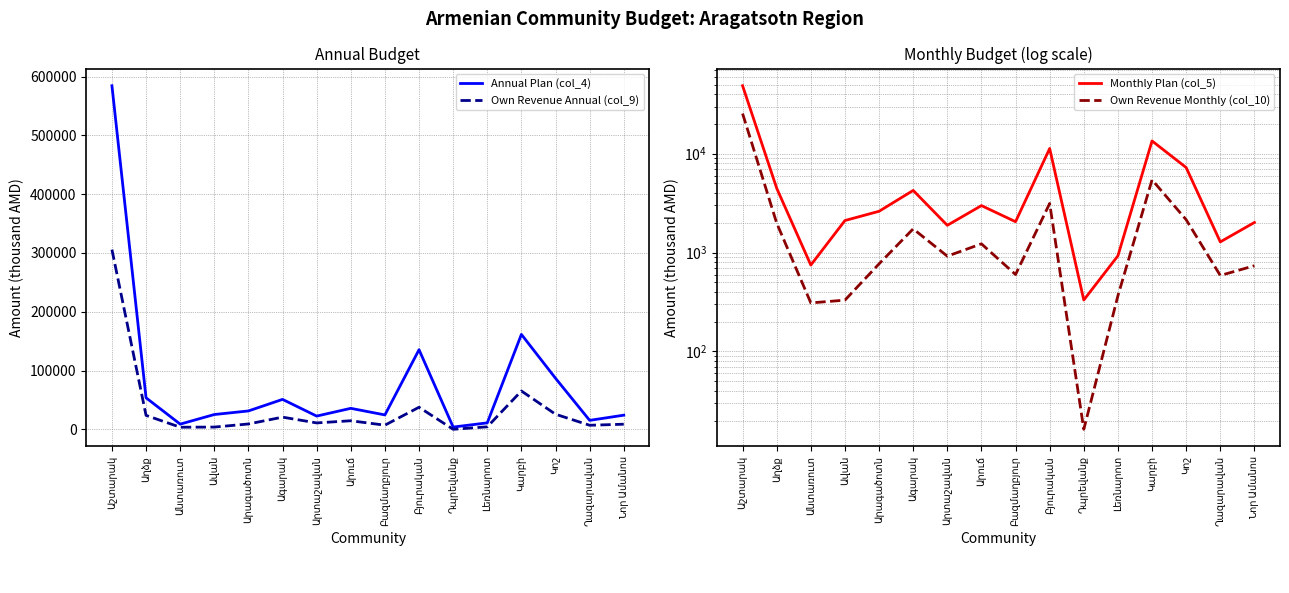

Where does the Own Revenue Monthly (col_10) series first go above 920?

Աշտարակ